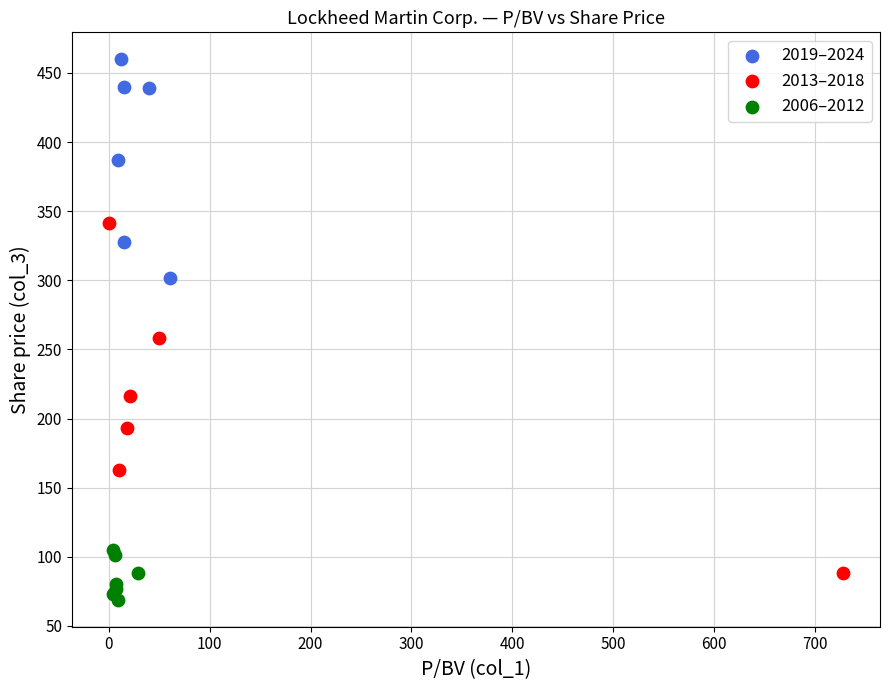

What are all the series names shown in the legend?

2019–2024, 2013–2018, 2006–2012